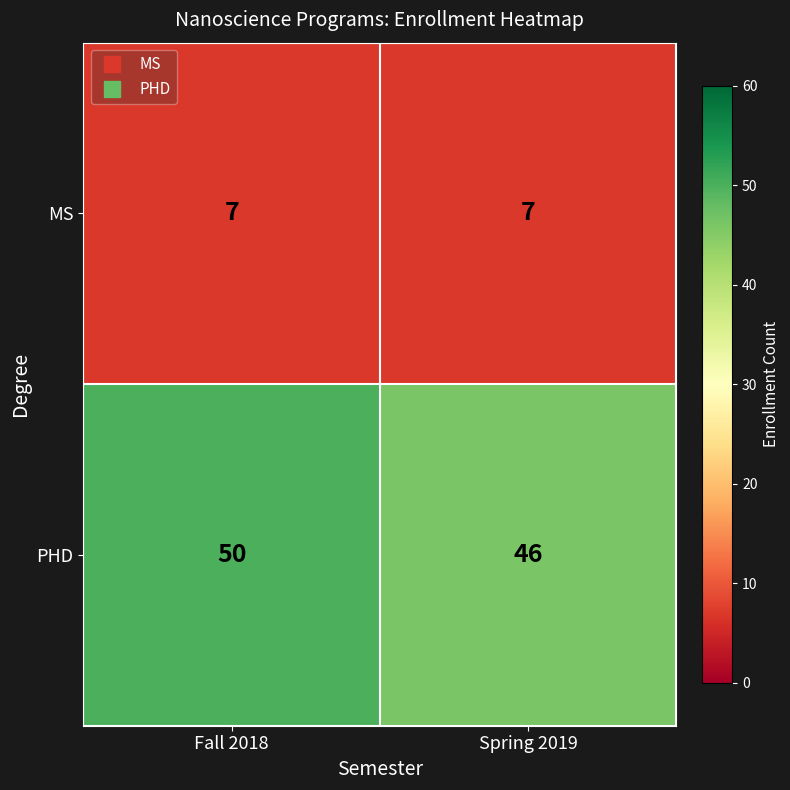

Reading left to right, extract all data points from this chart.

MS: 7	7
PHD: 50	46